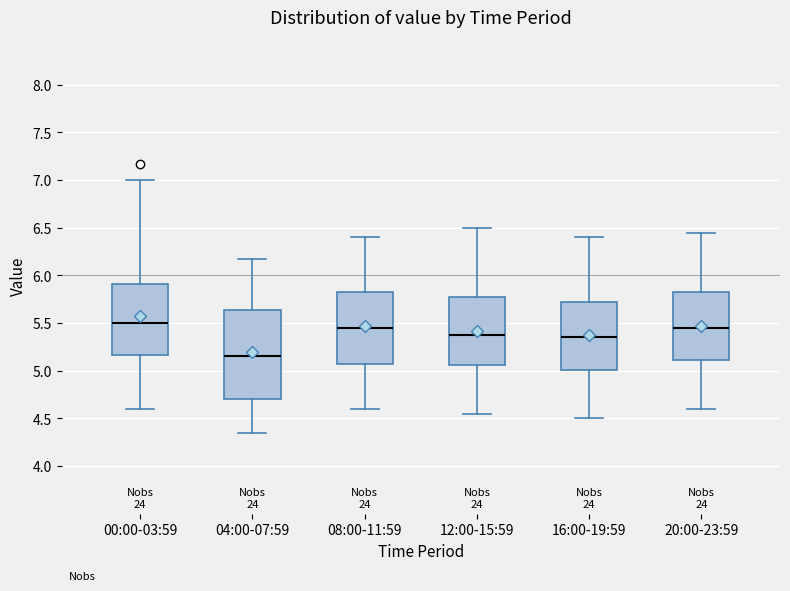

Where is the lower edge of the box for 00:00-03:59 on the y-axis? The values are not printed on the chart, so give them approximately, as read against the axis.

5.15